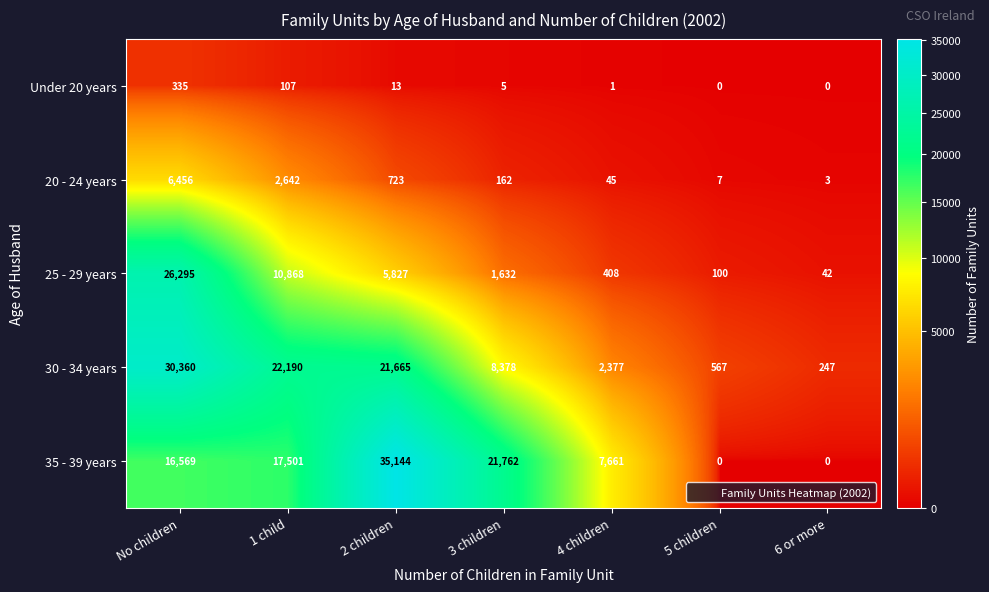

List the series in order of their peak value, highest first.

35 - 39 years, 30 - 34 years, 25 - 29 years, 20 - 24 years, Under 20 years